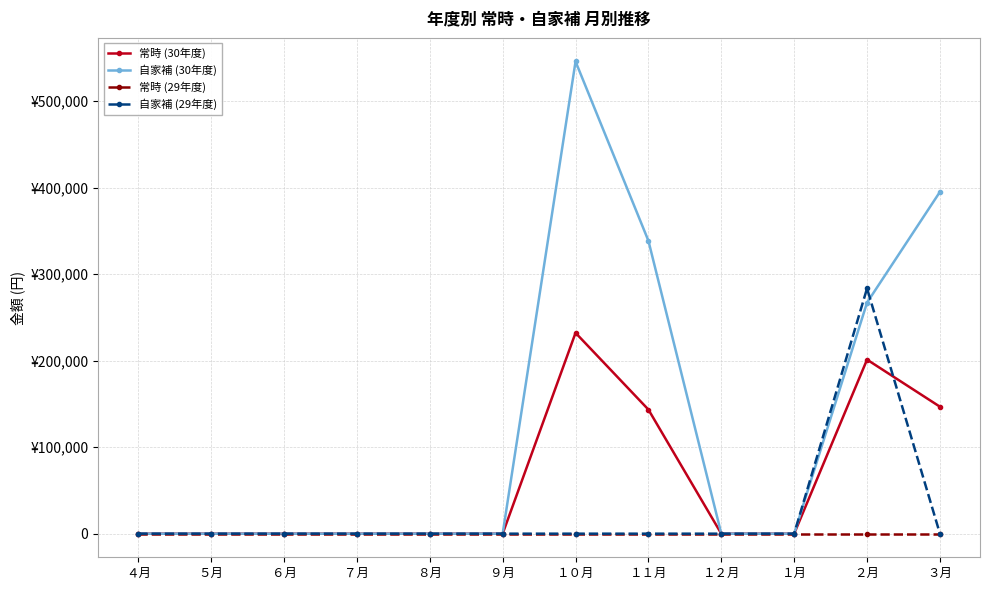

What are all the series names shown in the legend?

常時 (30年度), 自家補 (30年度), 常時 (29年度), 自家補 (29年度)